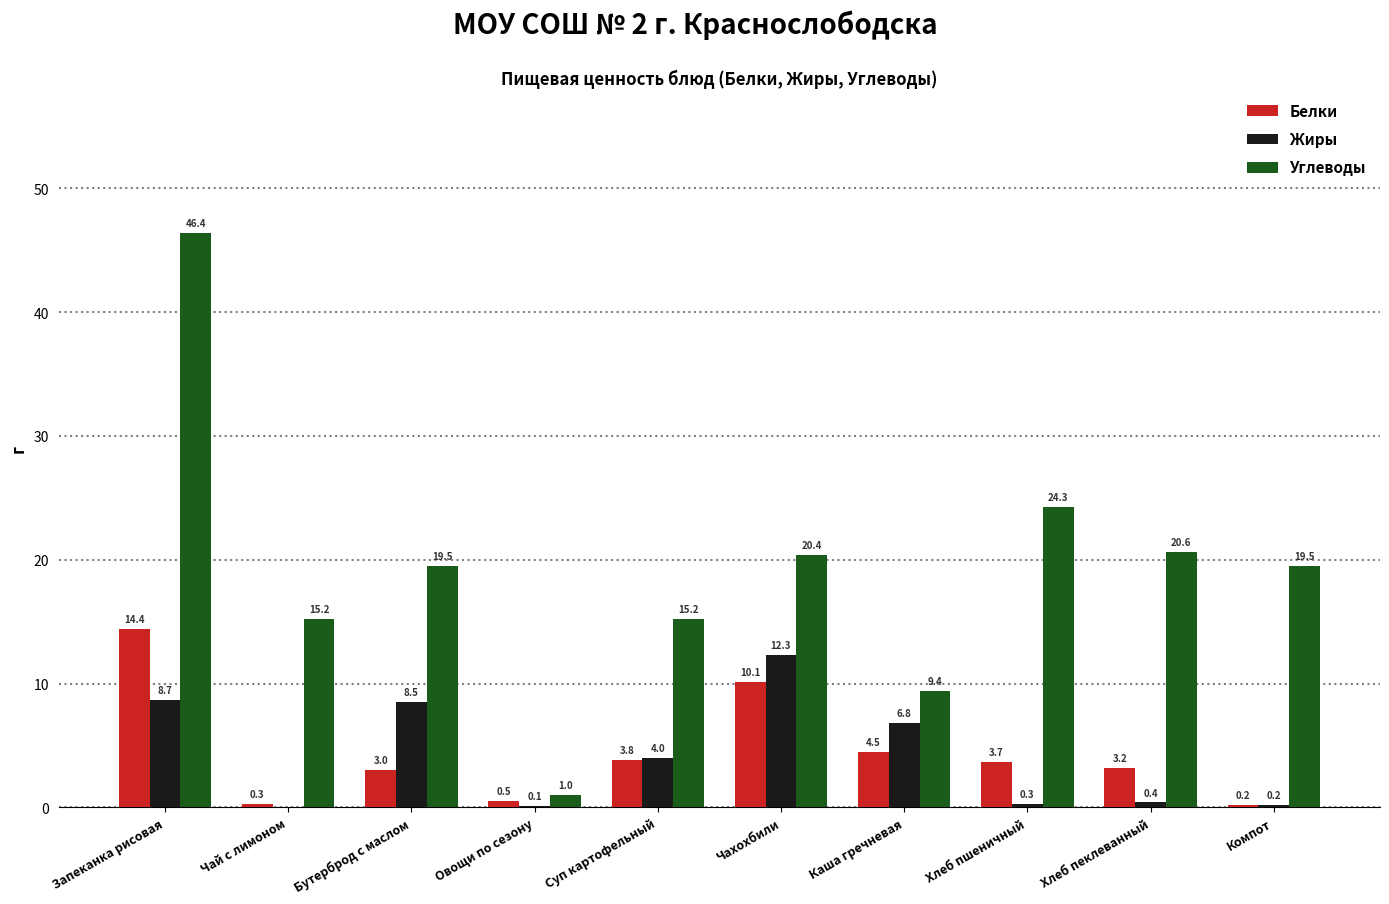

Which label corresponds to the largest value in the chart?

Запеканка рисовая